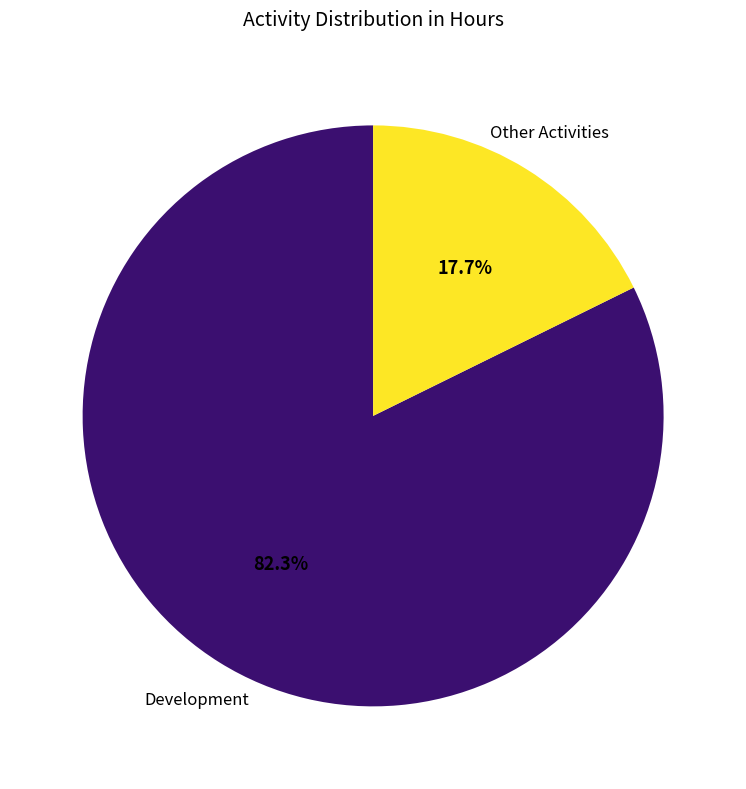

Which category has the smallest portion of the pie?

Other Activities